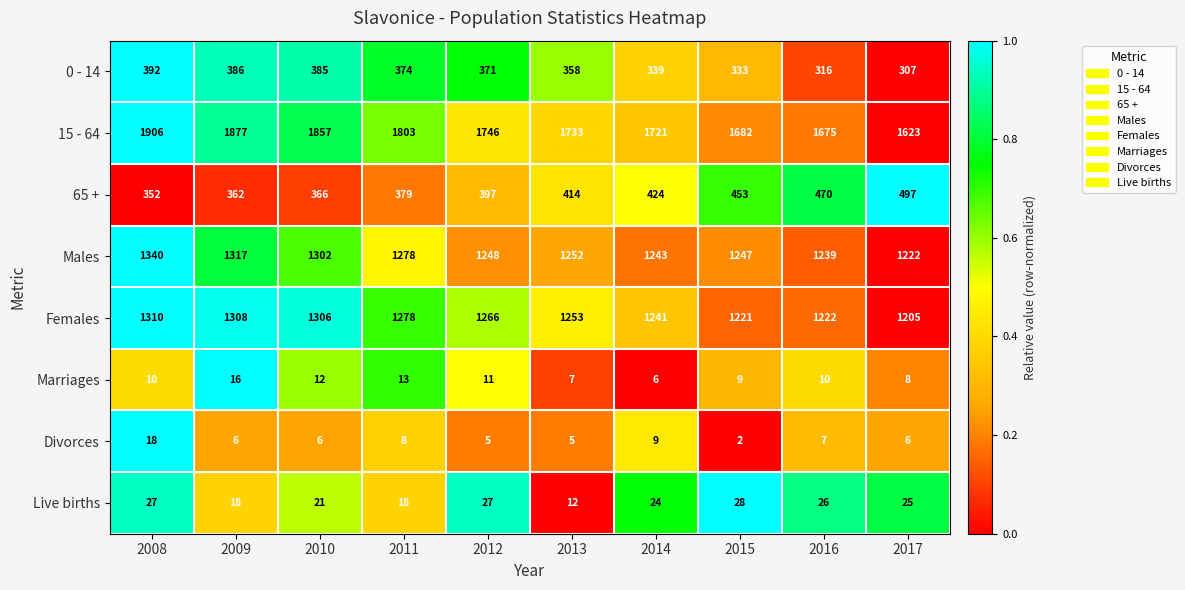

At which label does 15 - 64 reach its peak?

2008